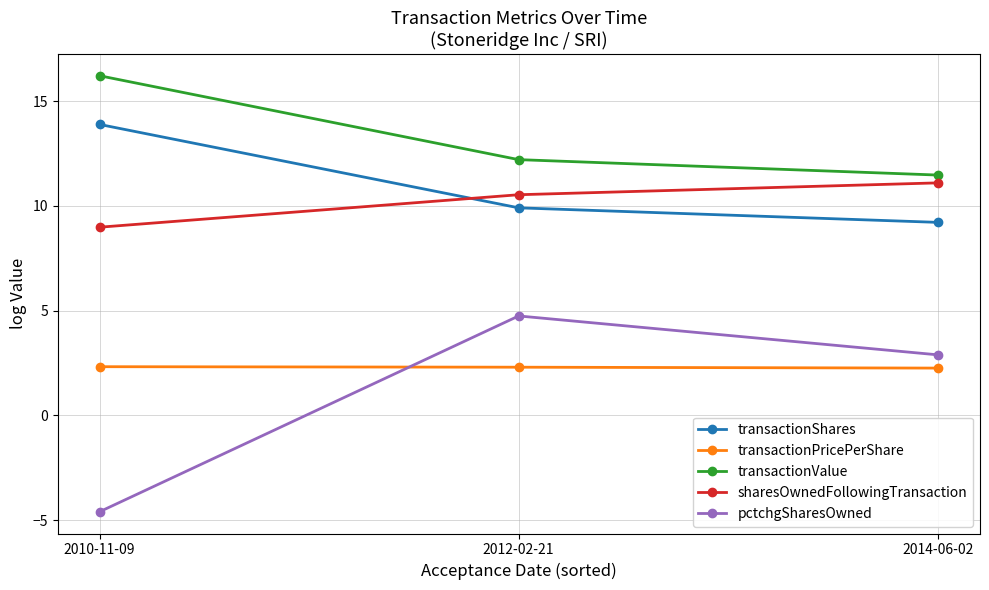

What position from the left is 2010-11-09?

1